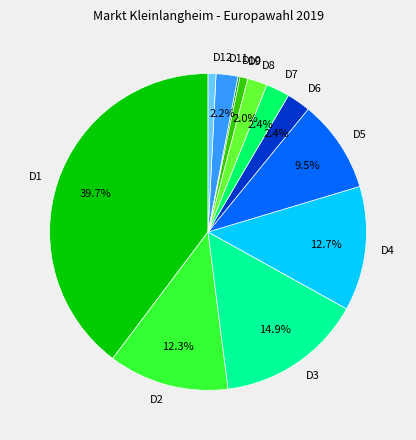

What percentage do D6 and D7 together represent?

4.8%